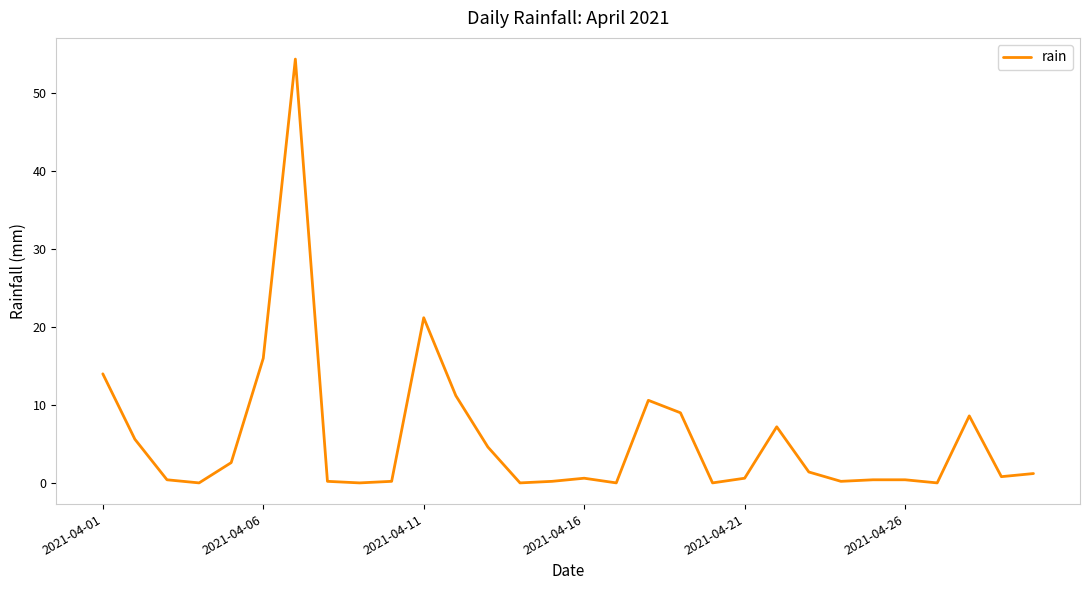

What is the difference between the maximum and minimum values?

54.4